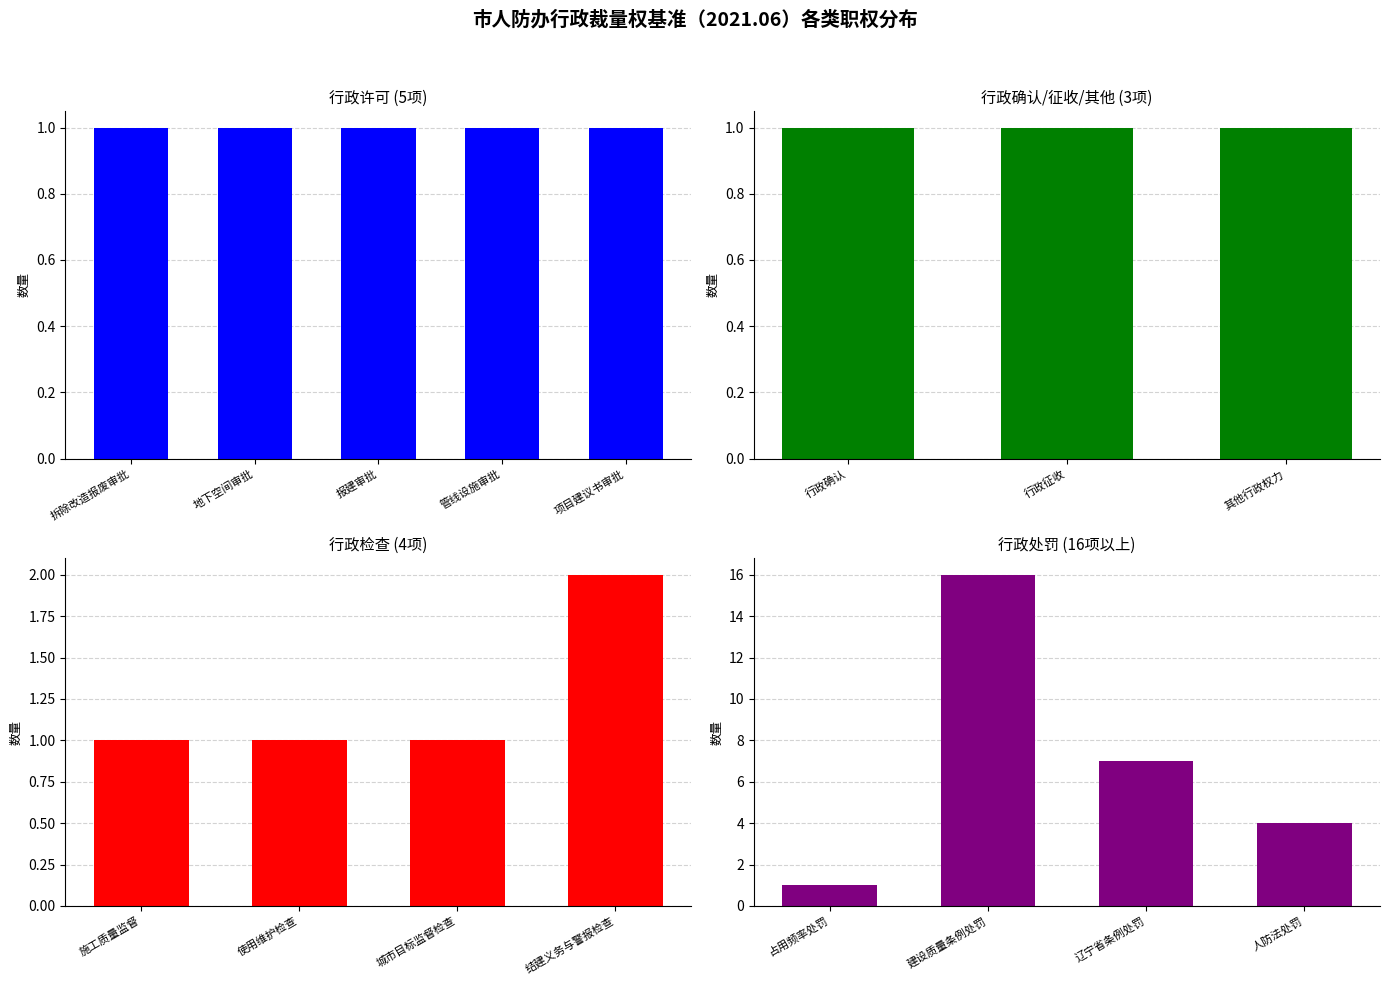

What is the minimum value shown in the chart?

1